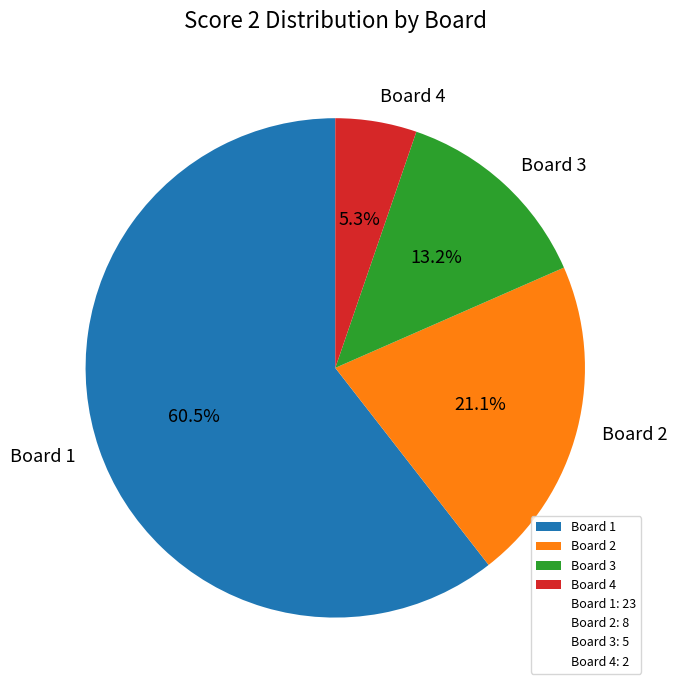

To the nearest percent, what is the average slice percentage?

25%